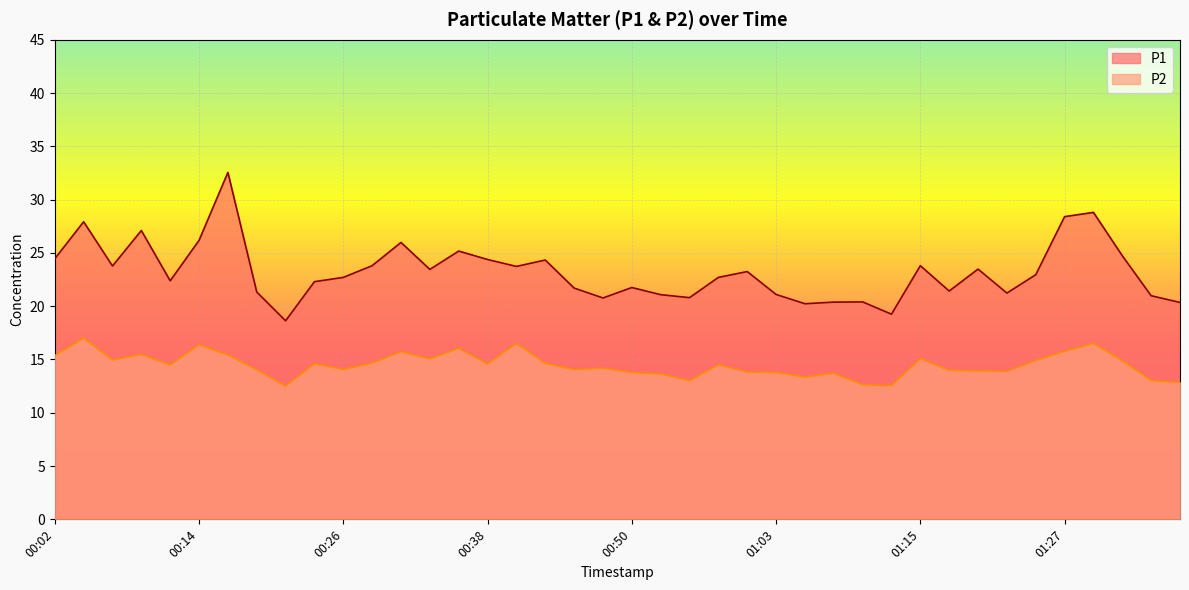

List the labels in order of P2 value, smallest first.

00:21, 01:12, 01:10, 01:37, 00:55, 01:34, 01:05, 00:53, 01:07, 00:50, 01:03, 01:00, 01:22, 01:20, 01:17, 00:19, 00:46, 00:26, 00:48, 00:12, 00:58, 00:38, 00:24, 00:43, 00:29, 01:32, 01:24, 00:07, 00:33, 01:15, 00:02, 00:16, 00:09, 00:31, 01:27, 00:36, 00:14, 00:41, 01:29, 00:04